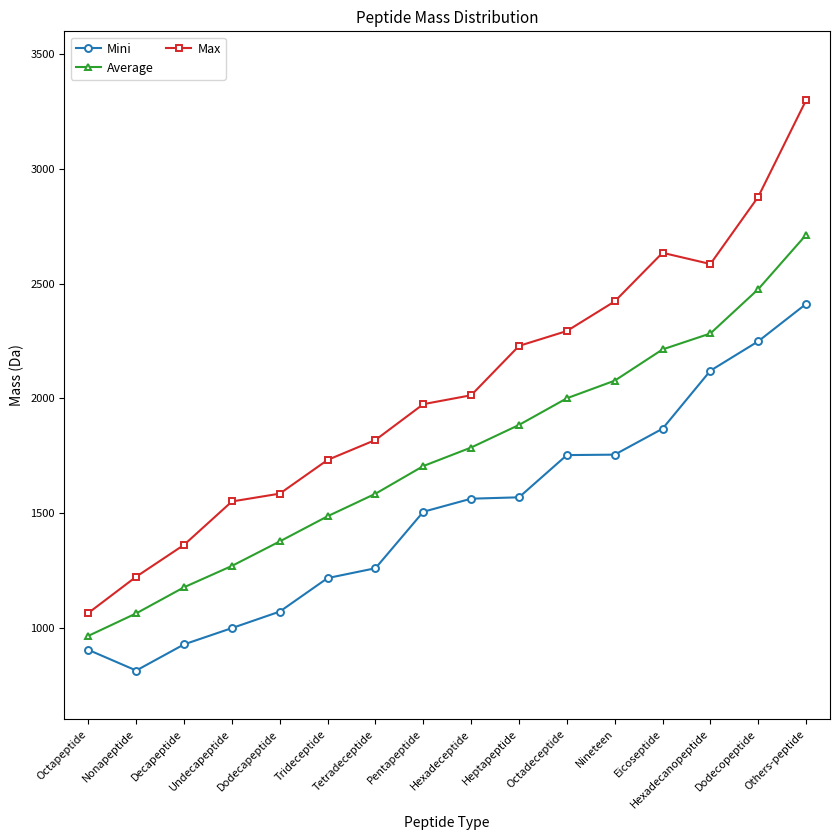

How many values in the Average series are below 1785?

8